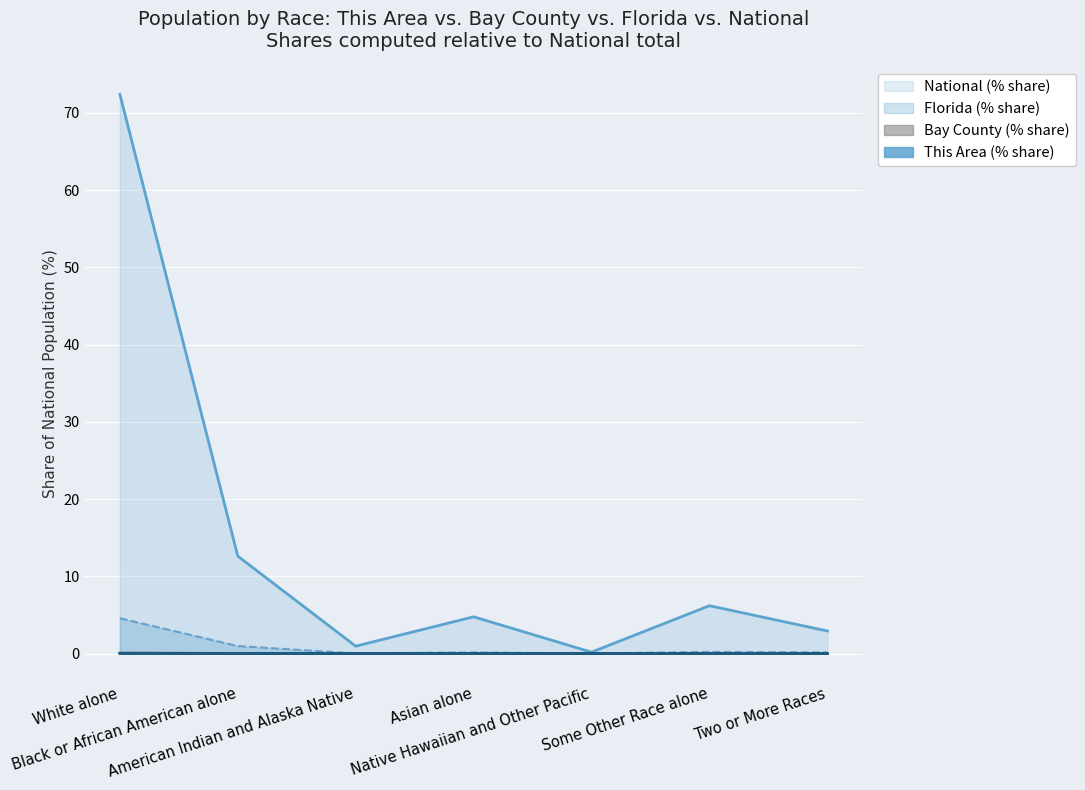

What position from the right is Native Hawaiian and Other Pacific?

3